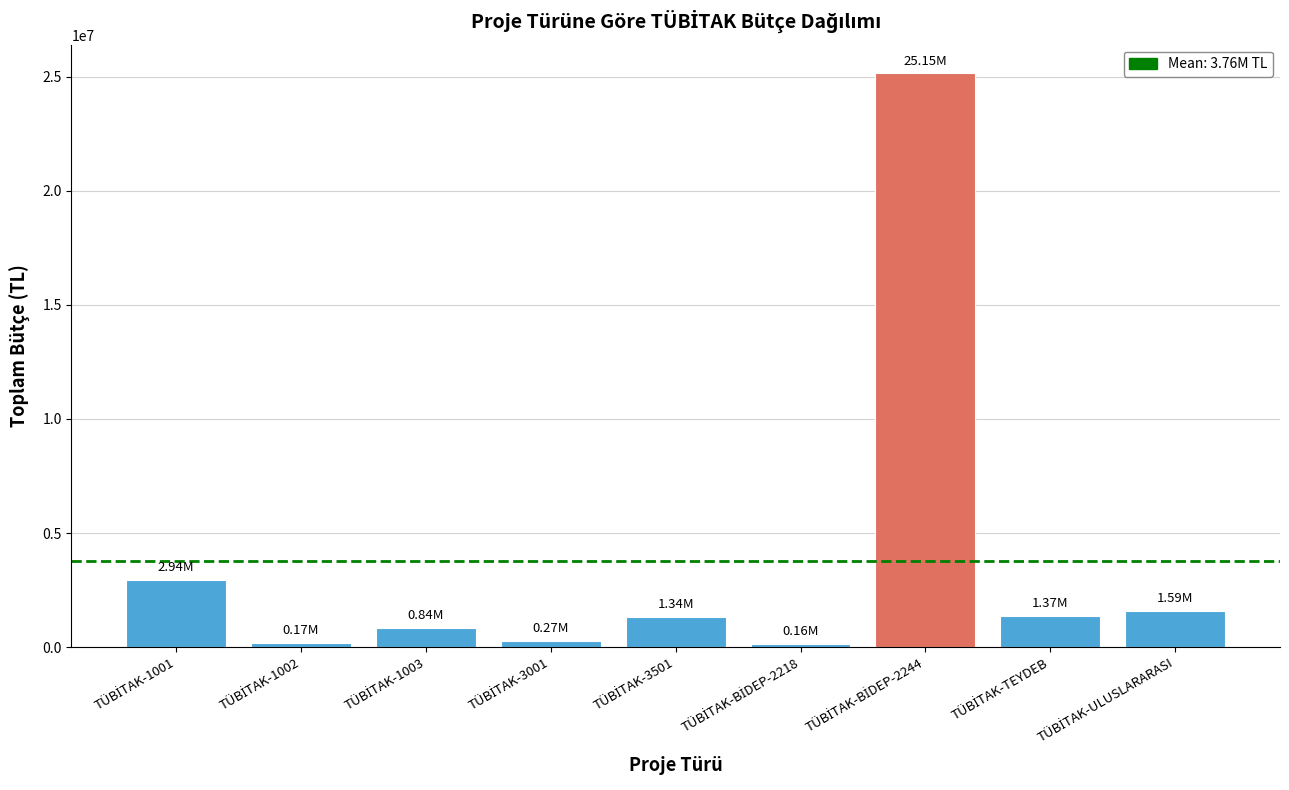

What is the minimum value shown in the chart?

159752.0